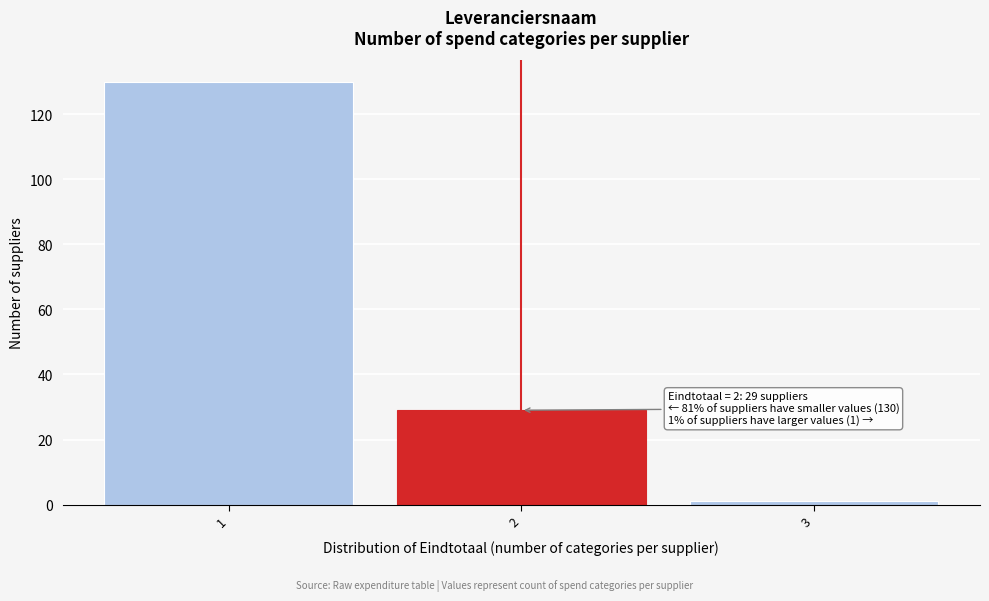

Reading right to left, list all the values displayed in this chart.

3=1	2=29	1=130